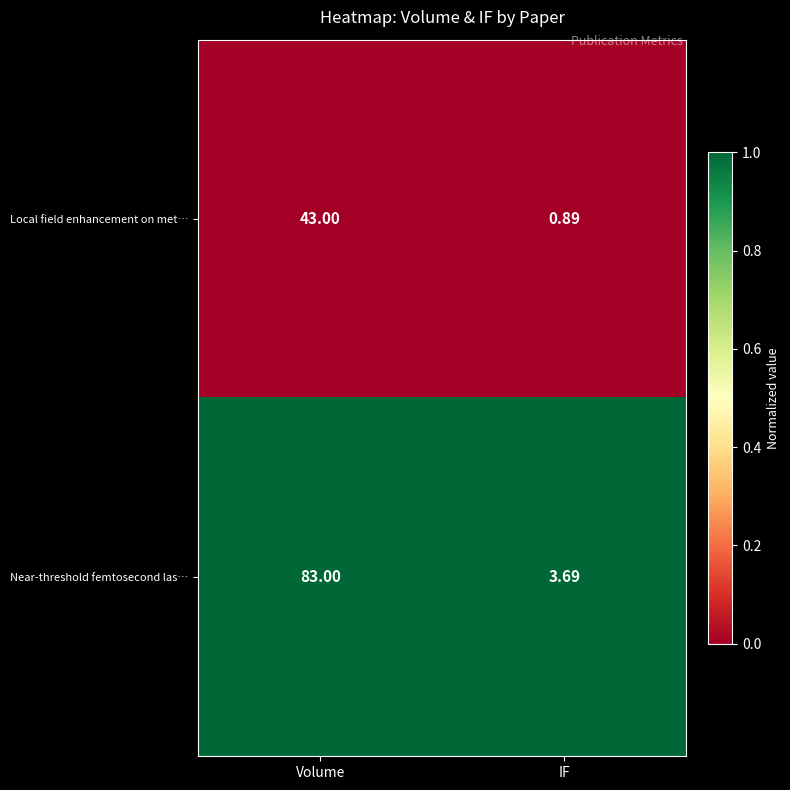

At Volume, list the series in order from smallest to largest.

Local field enhancement on met…, Near-threshold femtosecond las…